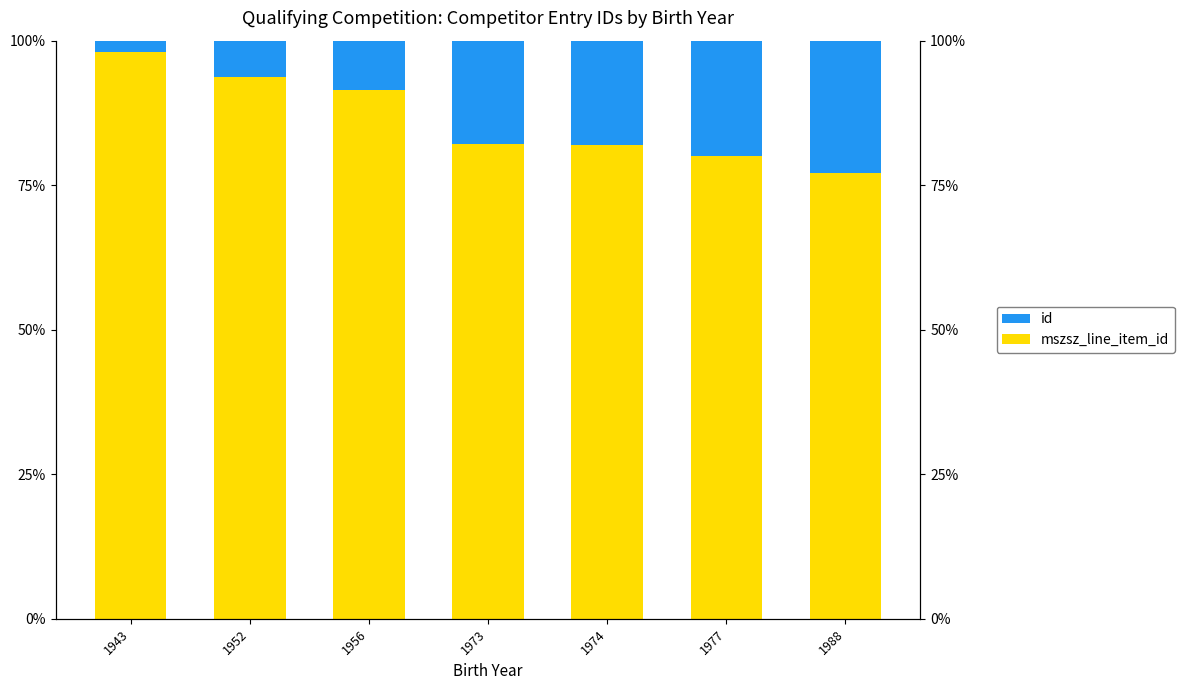

Reading right to left, what are all the values shown in this chart?

mszsz_line_item_id: 77.1	80.1	81.9	82.1	91.5	93.8	98.0
id: 22.9	19.9	18.1	17.9	8.5	6.2	2.0